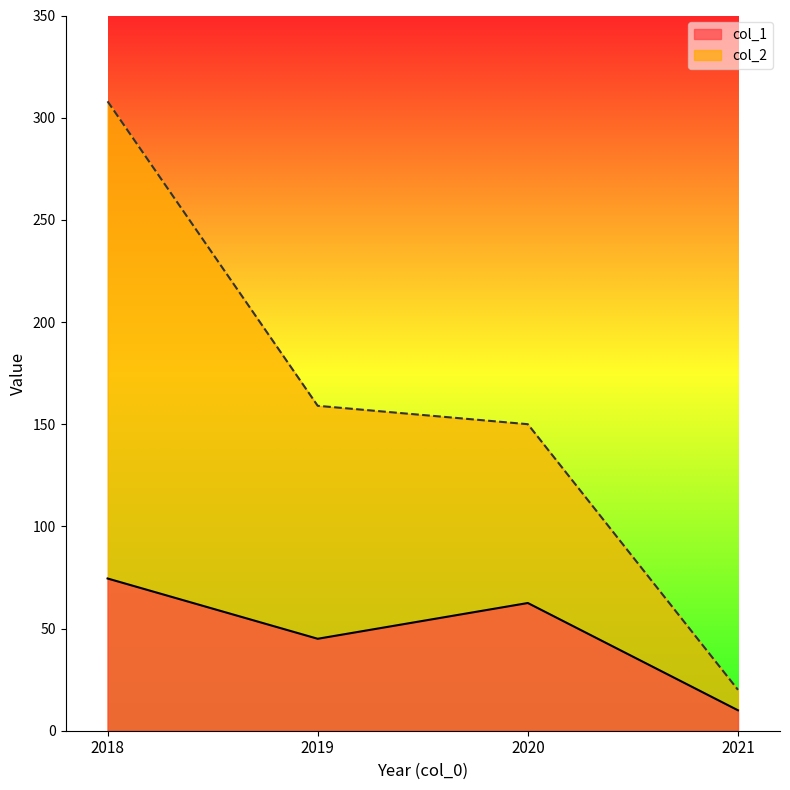

List the series in order of their overall mean, lowest first.

col_1, col_2